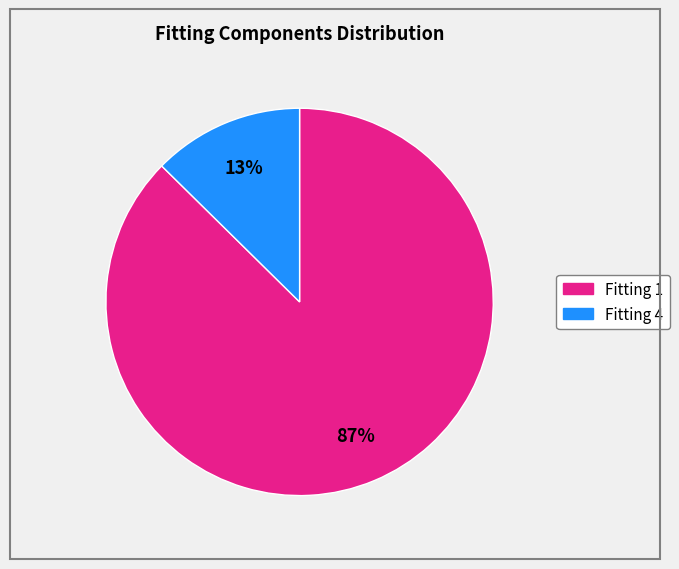

To the nearest percent, what is the average slice percentage?

50%